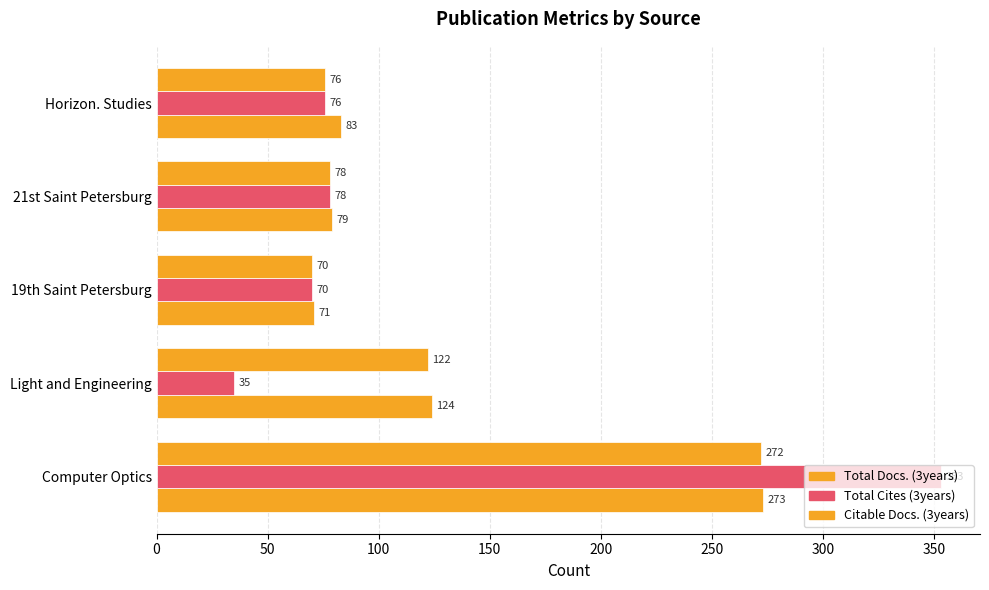

Count the number of data series in this chart.

3